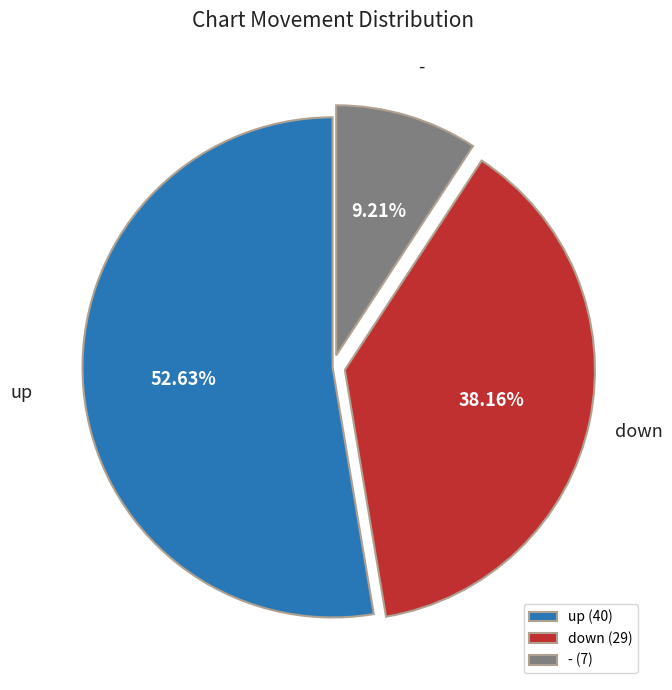

Does any single category account for the majority?

Yes